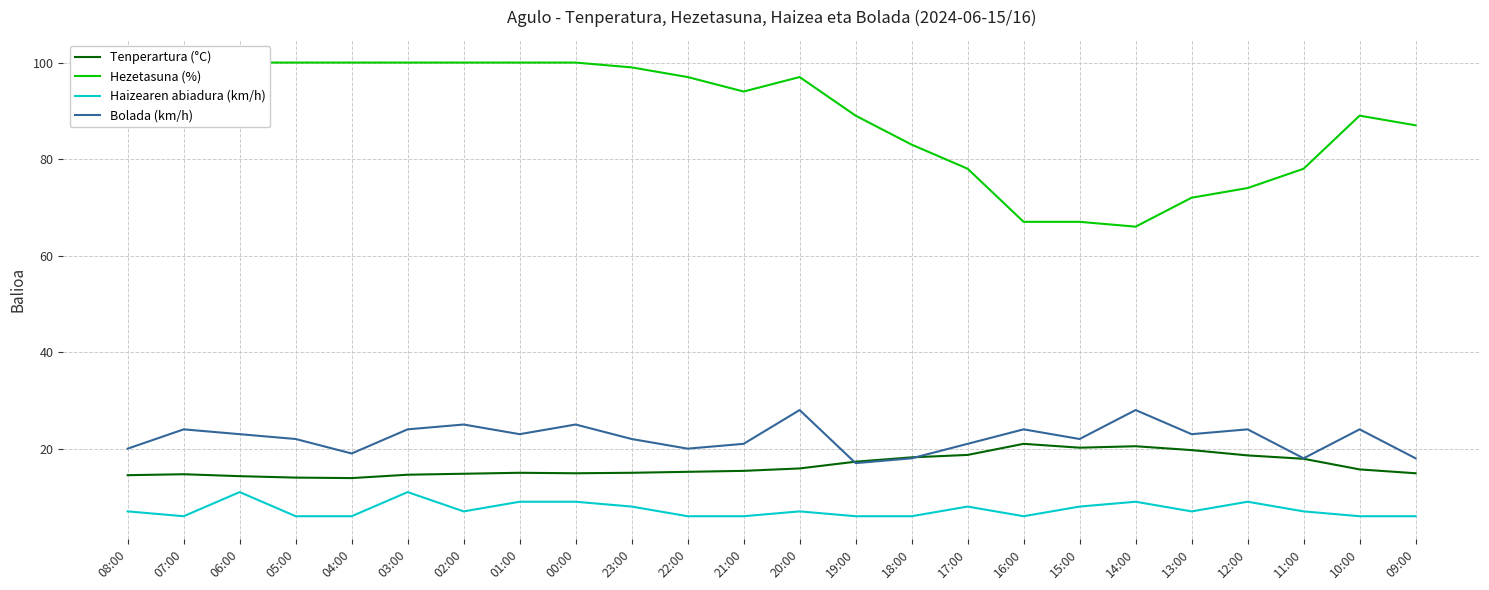

What is the value of the Hezetasuna (%) point at the 16th from the left?

78.0